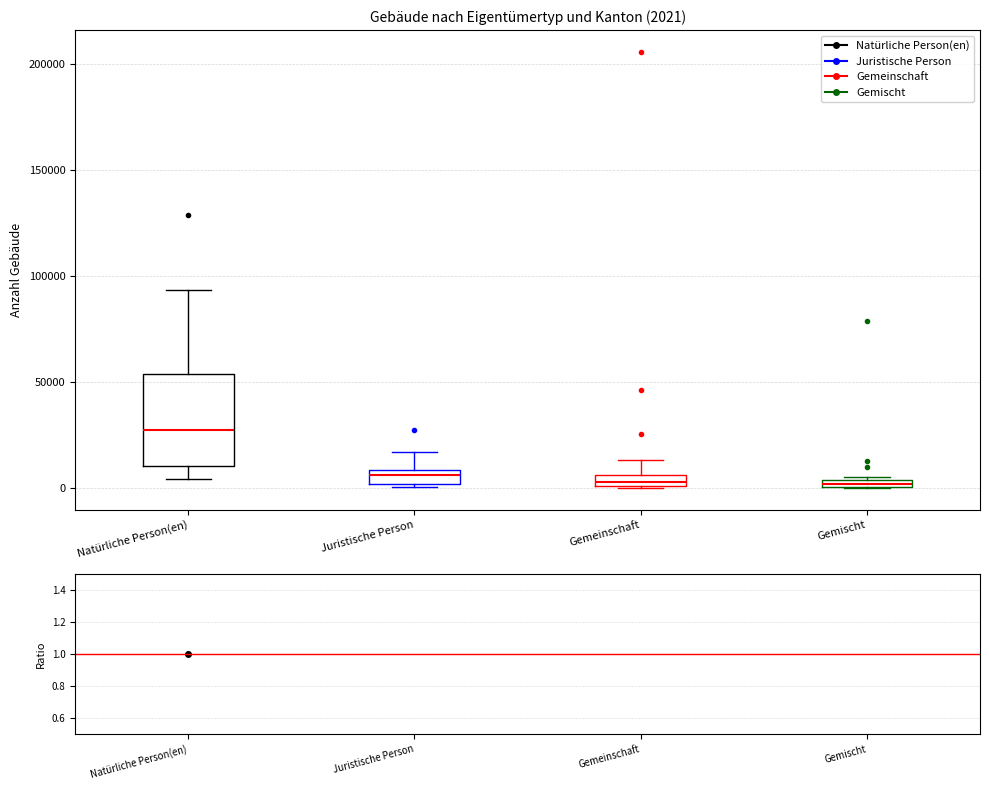

Which box is the tallest, from its lower edge to its upper edge?

Natürliche Person(en)